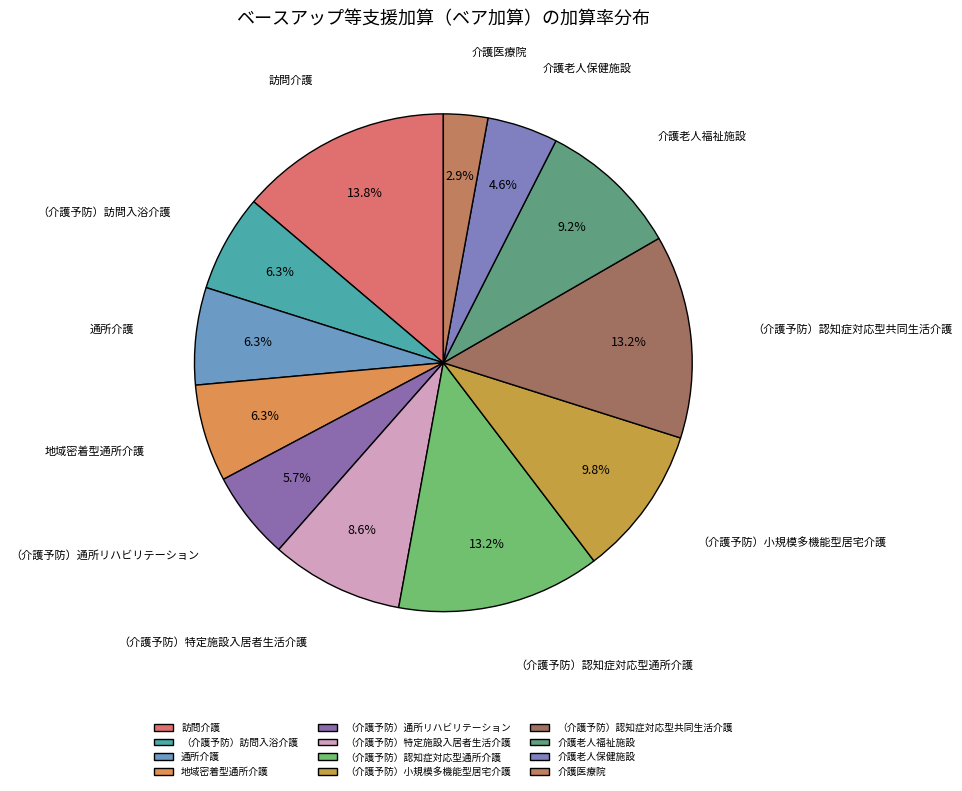

Do 地域密着型通所介護 and （介護予防）特定施設入居者生活介護 together represent more than half of the pie?

No